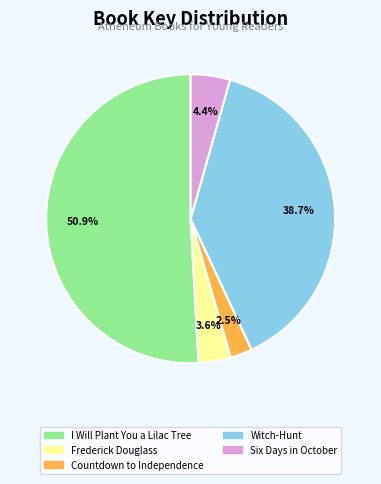

To the nearest percent, what is the difference between the largest and smallest slice percentages?

48%